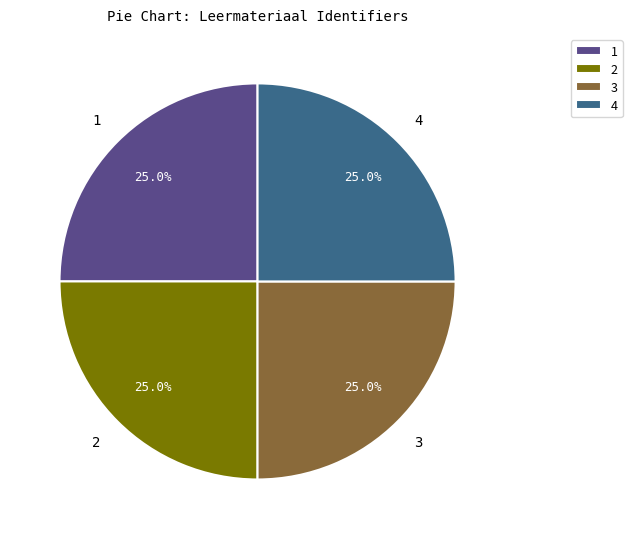

To the nearest percent, what is the average slice percentage?

25%